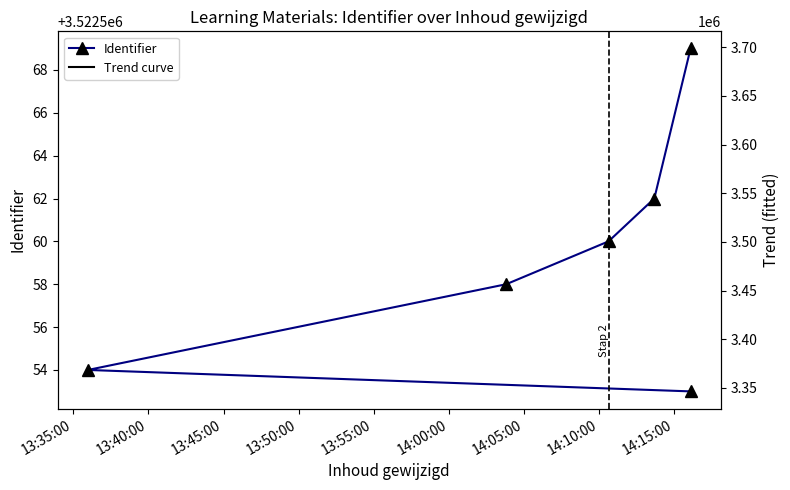

The chart shows a value of 4930250 at 2017-08-09 13:35:58. True or false?

False